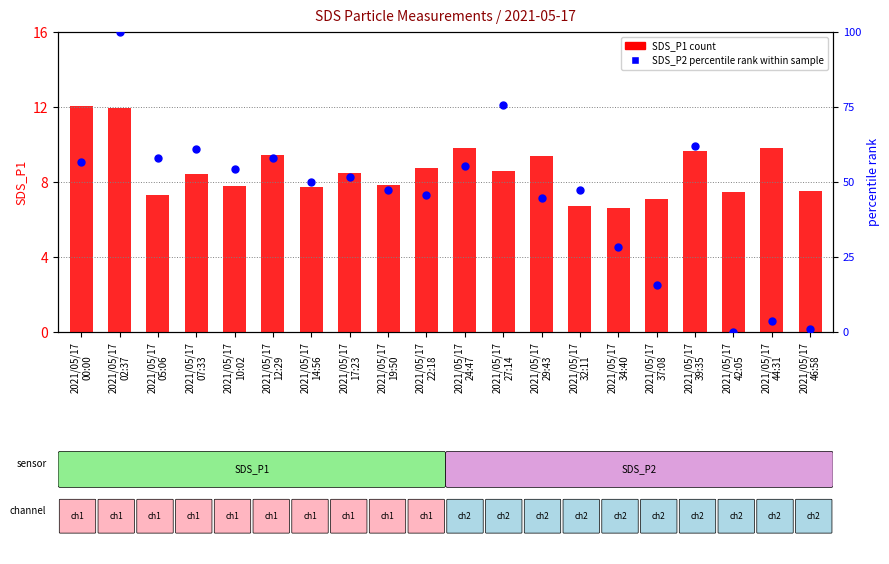

At how many categories does at least one series exceed 24?

16